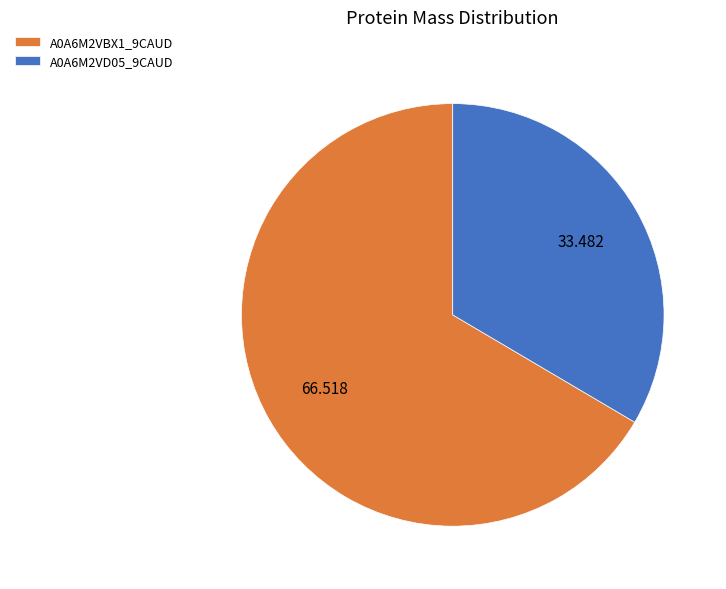

Approximately how many times larger is the value at A0A6M2VBX1_9CAUD compared to A0A6M2VD05_9CAUD?

2.0